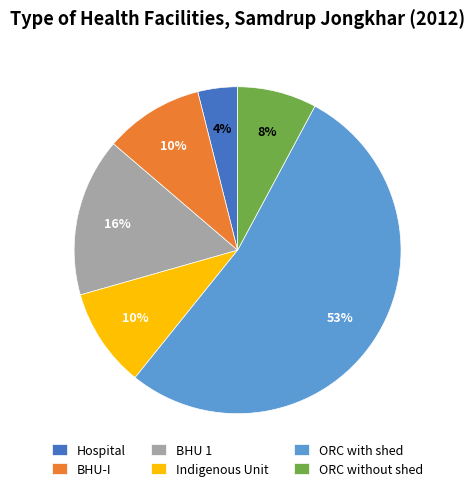

Approximately how many times larger is the value at ORC without shed compared to BHU 1?

0.5